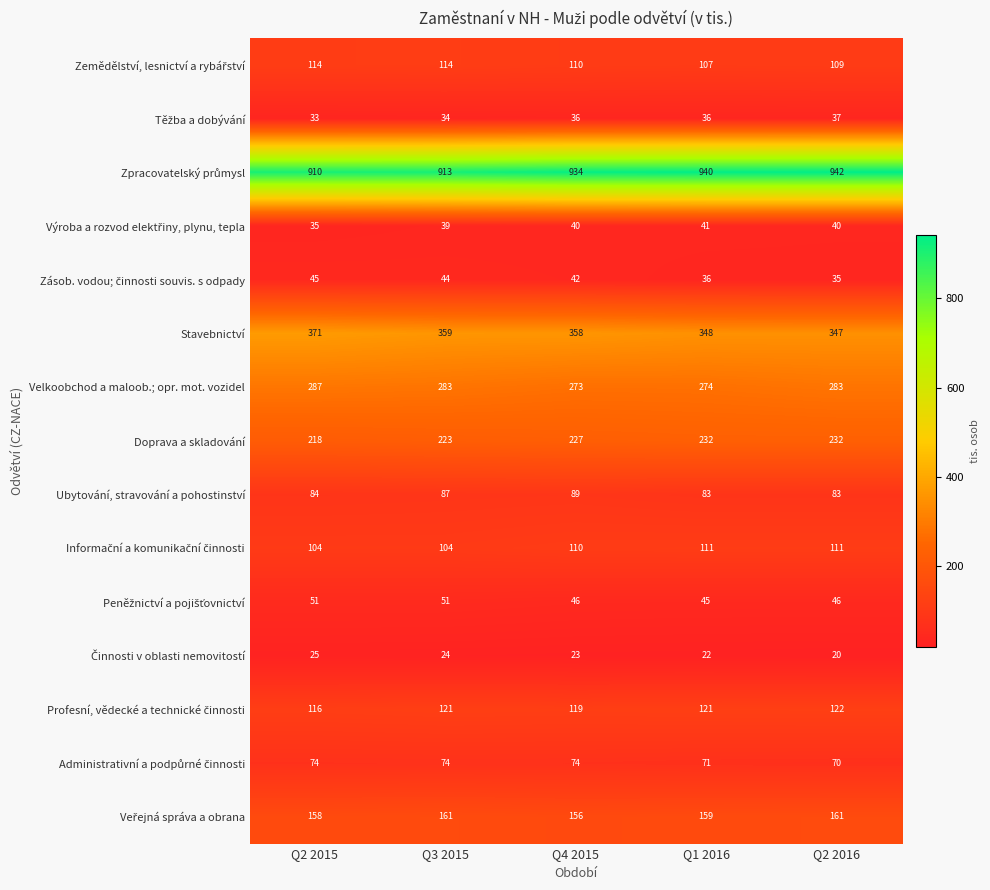

Is it true that Doprava a skladování equals 232 at Q2 2016?

True